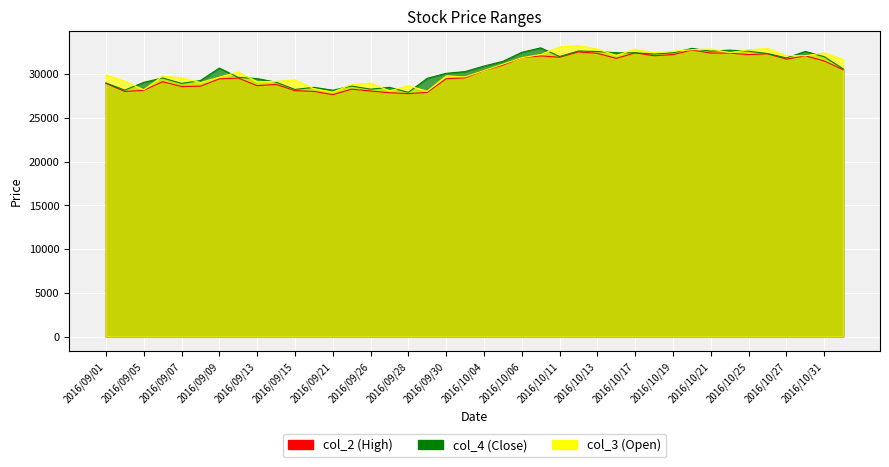

At which category does col_3 reach its first local peak?

2016/09/06